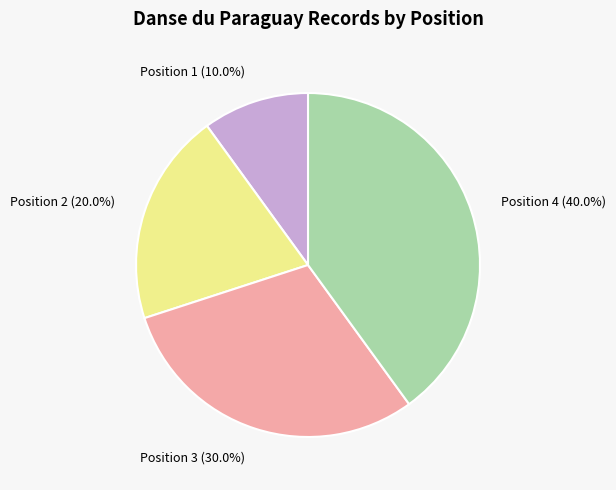

Which slice is the smallest?

Position 1